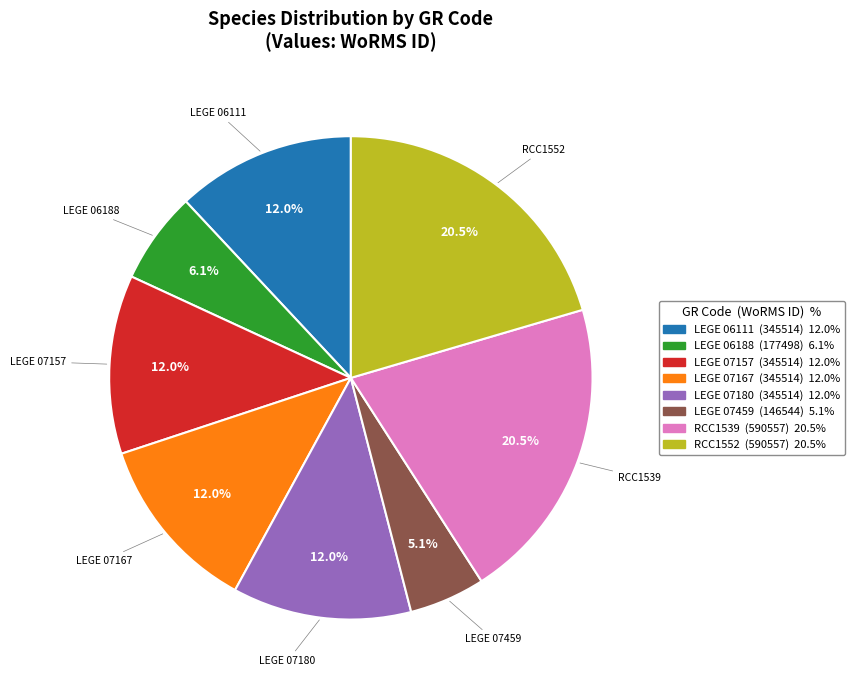

Which slice is the smallest?

LEGE 07459